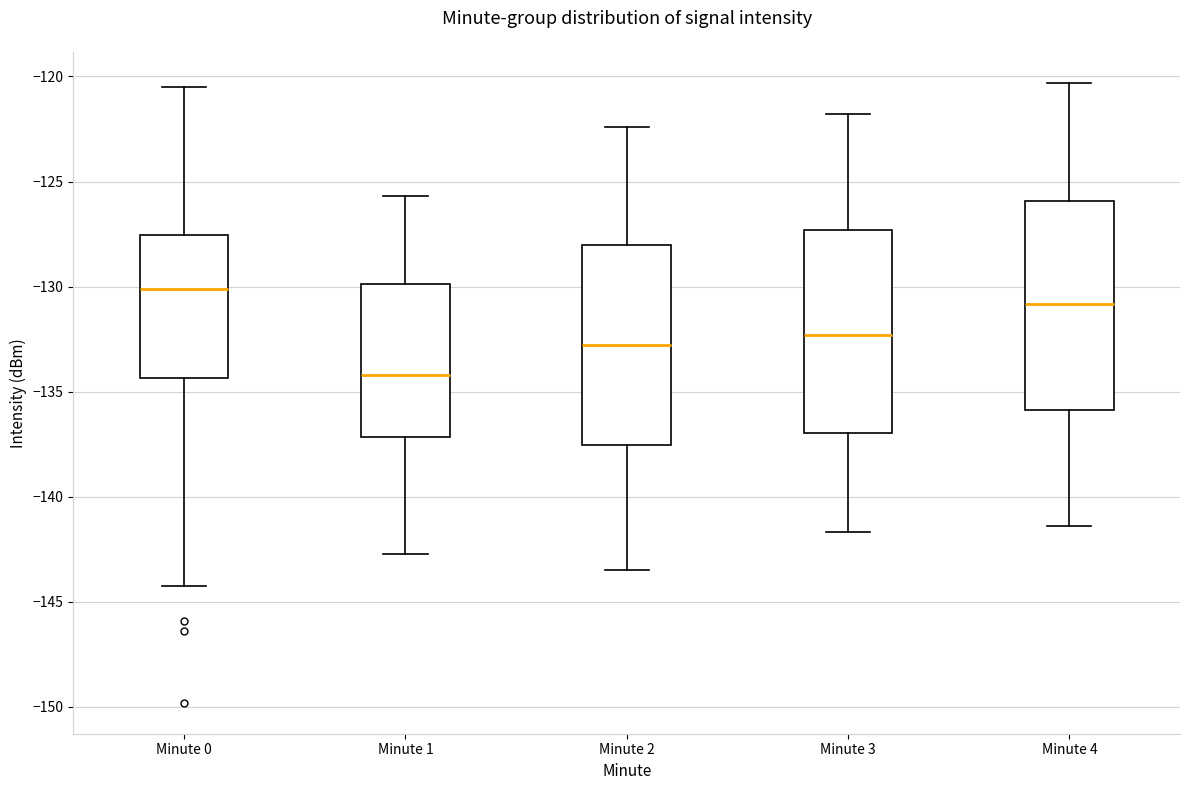

Which box's median line is the lowest?

Minute 1